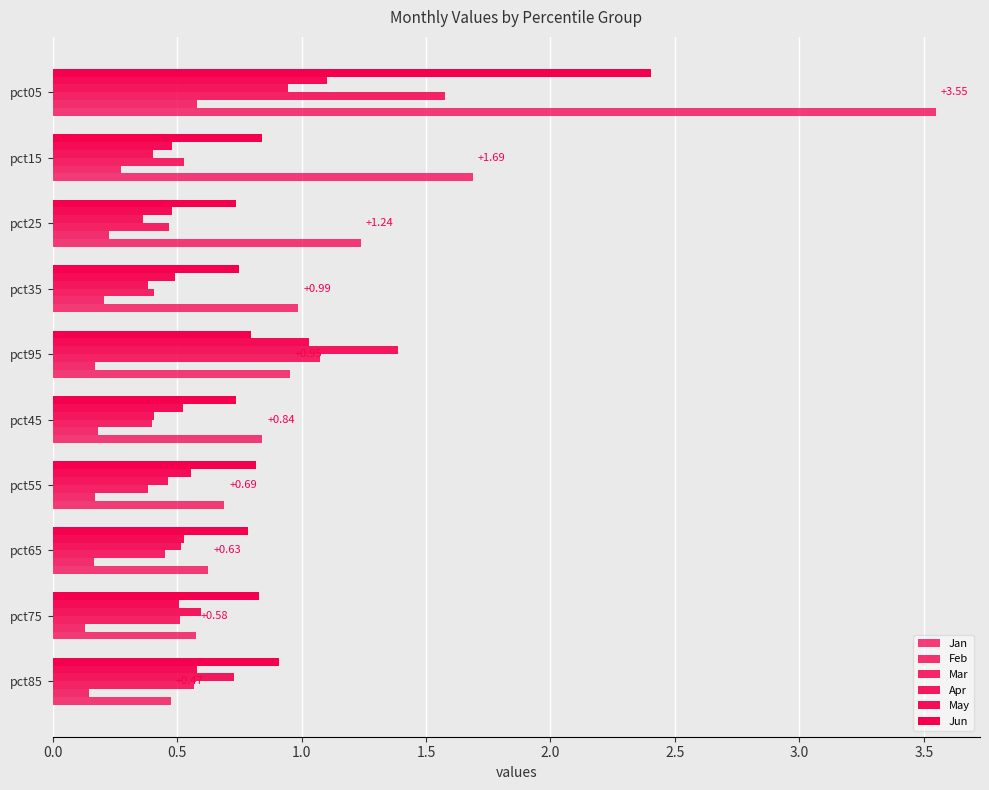

How many data points does each series have?

10